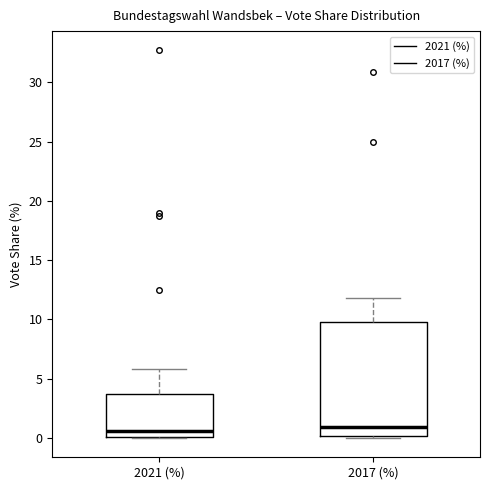

Reading left to right, transcribe this box plot: for each box, give where its median line is, the range the box spans, and where its two whiskers end, as read against the y-axis. The values are not printed on the chart, so give them approximately, as read against the axis.

2021 (%): median 0.5, box 0.0 to 3.5, whiskers 0.0 to 6.0
2017 (%): median 1.0, box 0.0 to 10.0, whiskers 0.0 (just below the box's lower edge) to 12.0